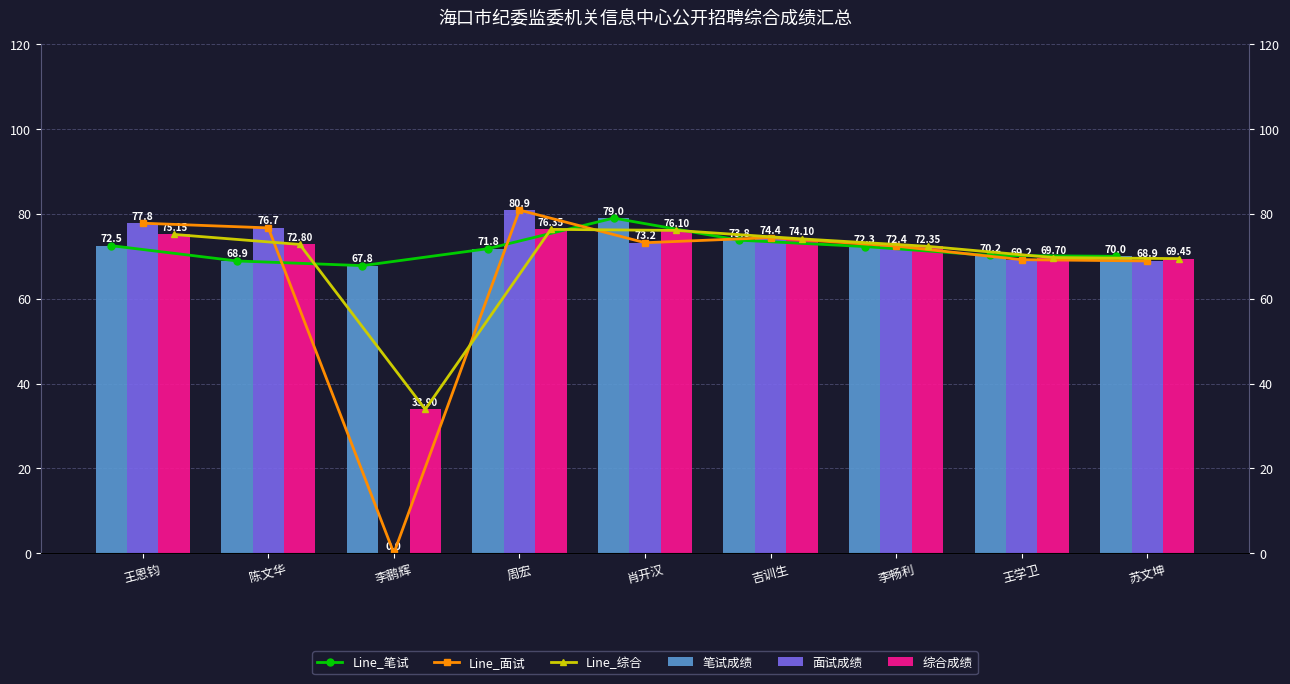

Does the chart contain stacked bars?

No